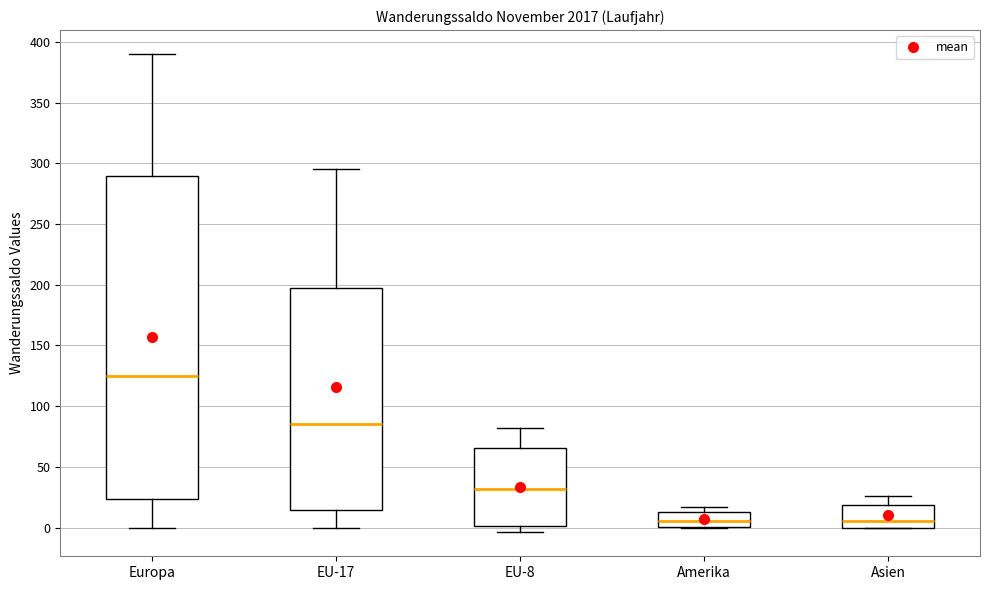

Reading left to right, transcribe this box plot: for each box, give where its median line is, the range the box spans, and where its two whiskers end, as read against the y-axis. The values are not printed on the chart, so give them approximately, as read against the axis.

Europa: median 125, box 25 to 290, whiskers 0 to 390
EU-17: median 85, box 15 to 200, whiskers 0 to 295
EU-8: median 30, box 0 to 65, whiskers -5 to 80
Amerika: median 5, box 0 to 15, whiskers 0 to 15 (just above the box's upper edge)
Asien: median 5, box 0 to 20, whiskers 0 to 25